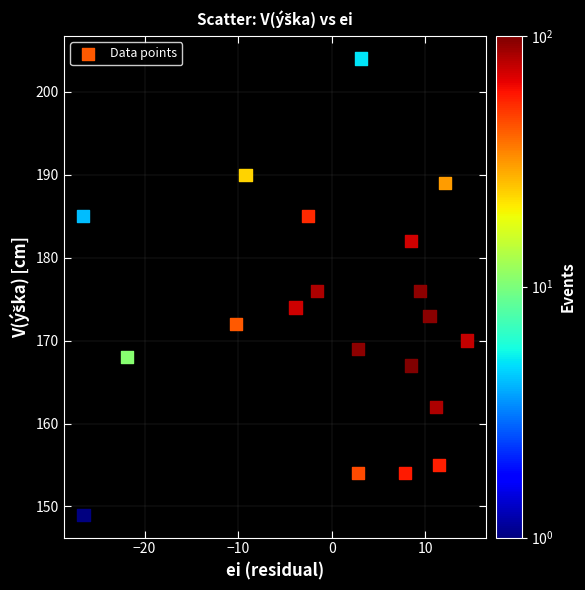

What is the range of Y values (max minus min)?

55